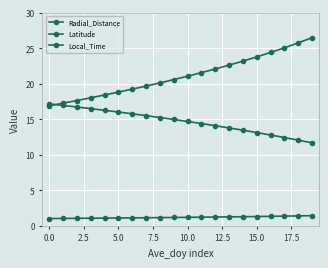

How many categories are shown in the chart?

20